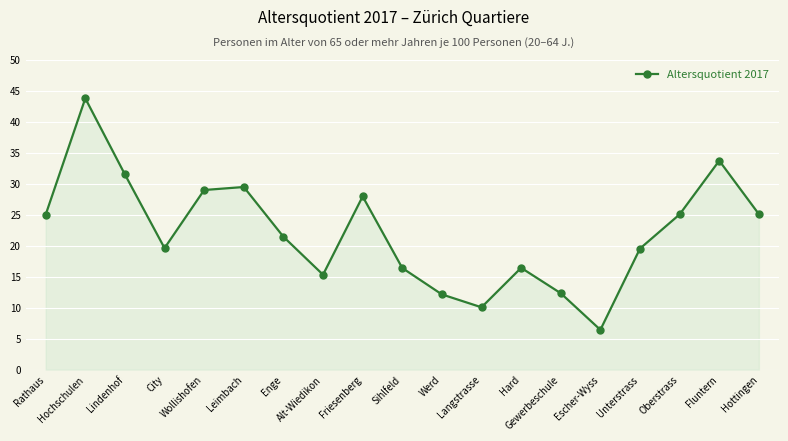

True or false: the data shows 6.4 at Escher-Wyss.

True